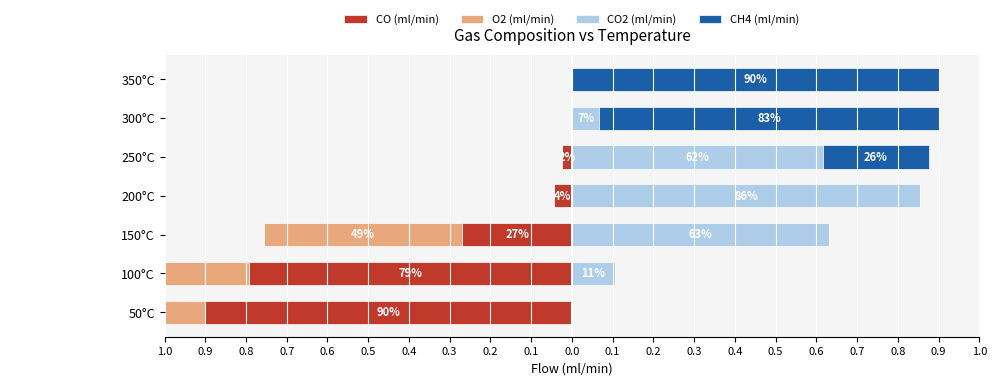

How many values in the O2 (ml/min) series are below 0?

3